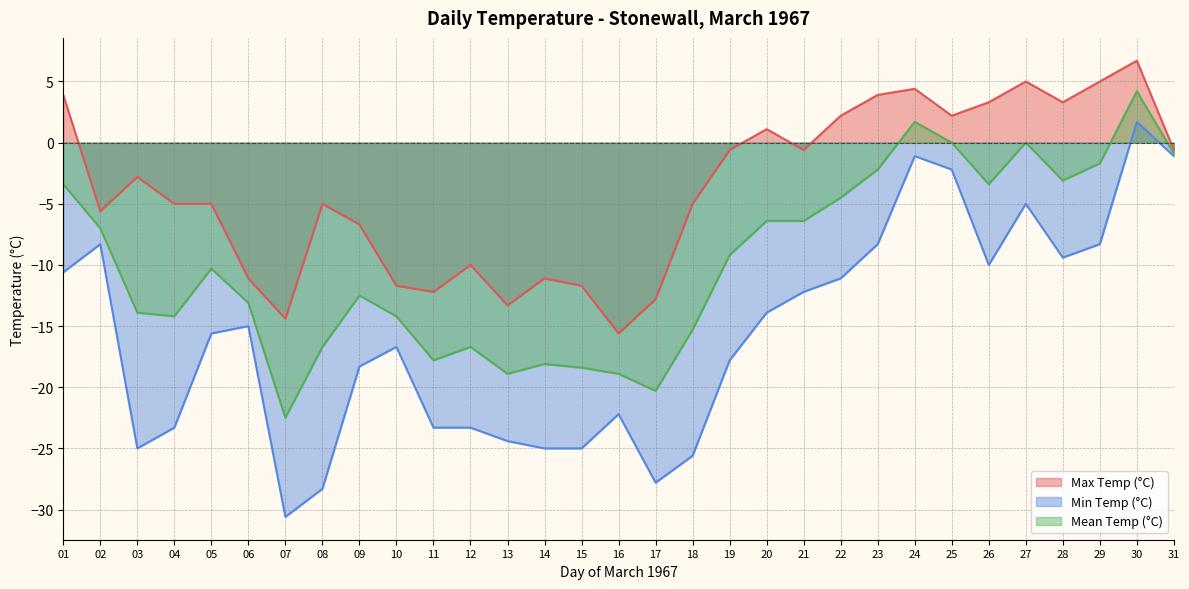

Rank the series by their average value, from lowest to highest.

Min Temp (°C), Mean Temp (°C), Max Temp (°C)